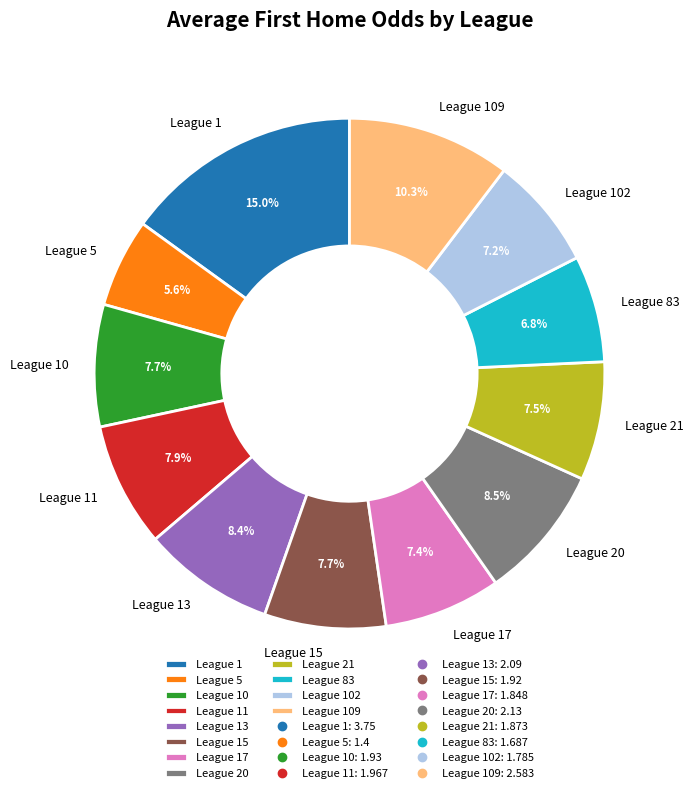

What is the ratio of the value at League 83 to the value at League 13?

0.8